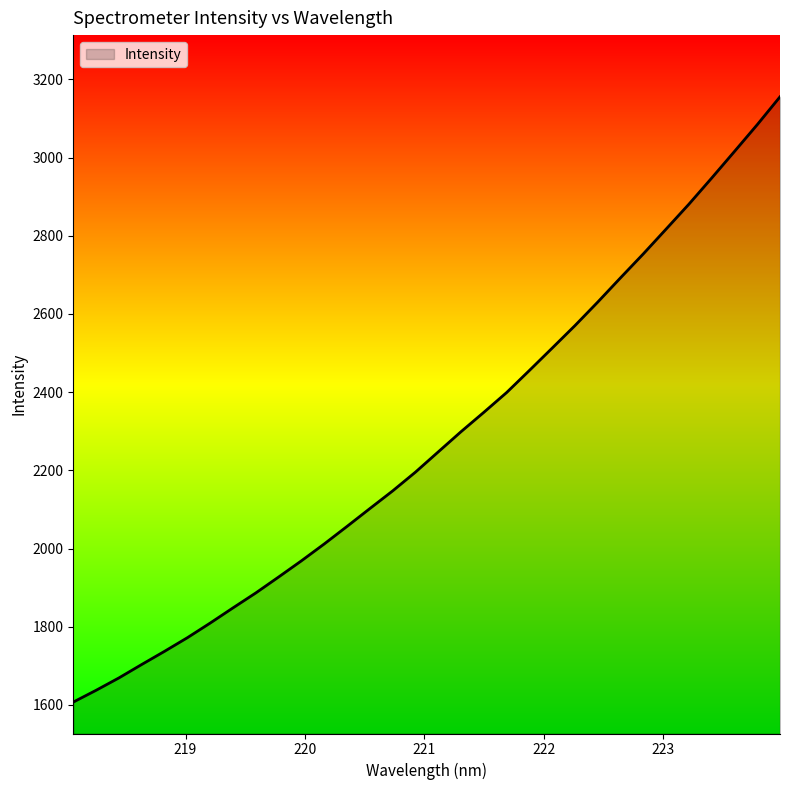

What is the difference between the maximum and minimum values?

1547.9